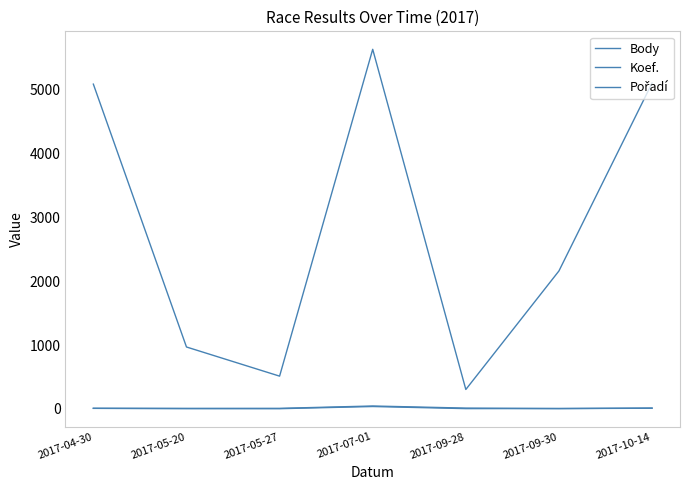

Rank the series at 2017-10-14 from highest to lowest value.

Body, Koef., Pořadí